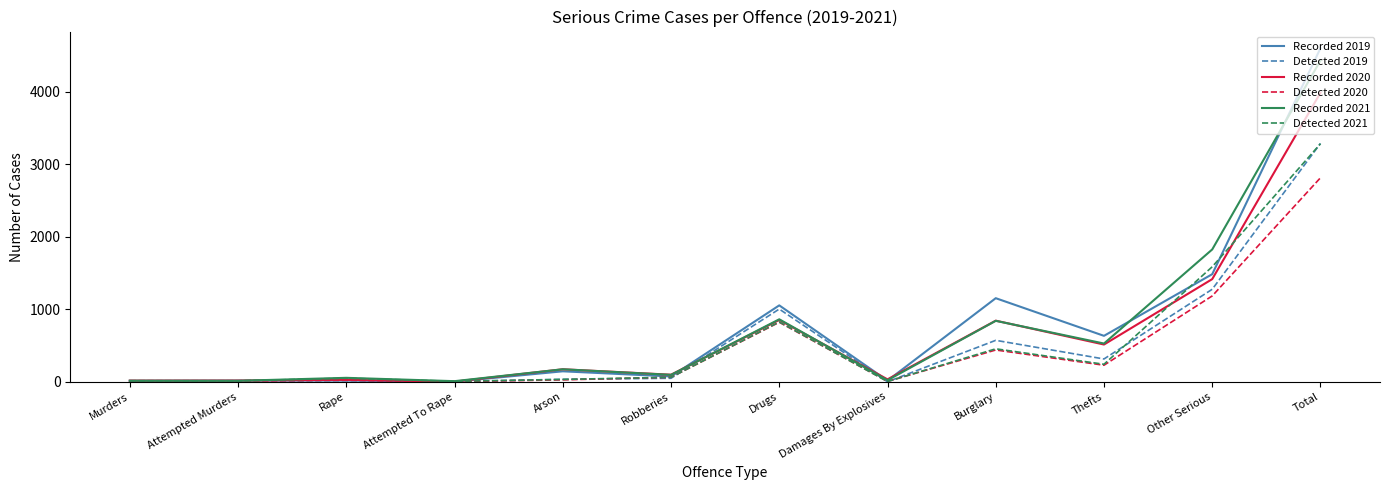

Which label corresponds to the largest value in the chart?

Total